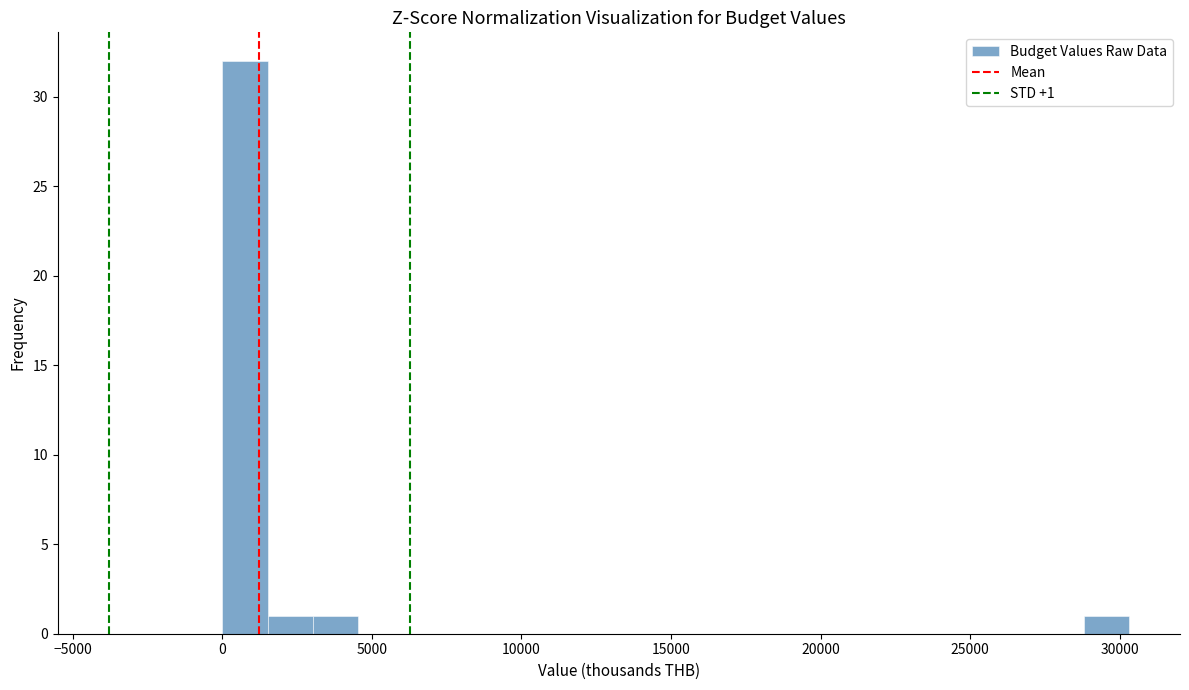

Read against the x-axis, roughly where is the centre of the tallest bar?

1000